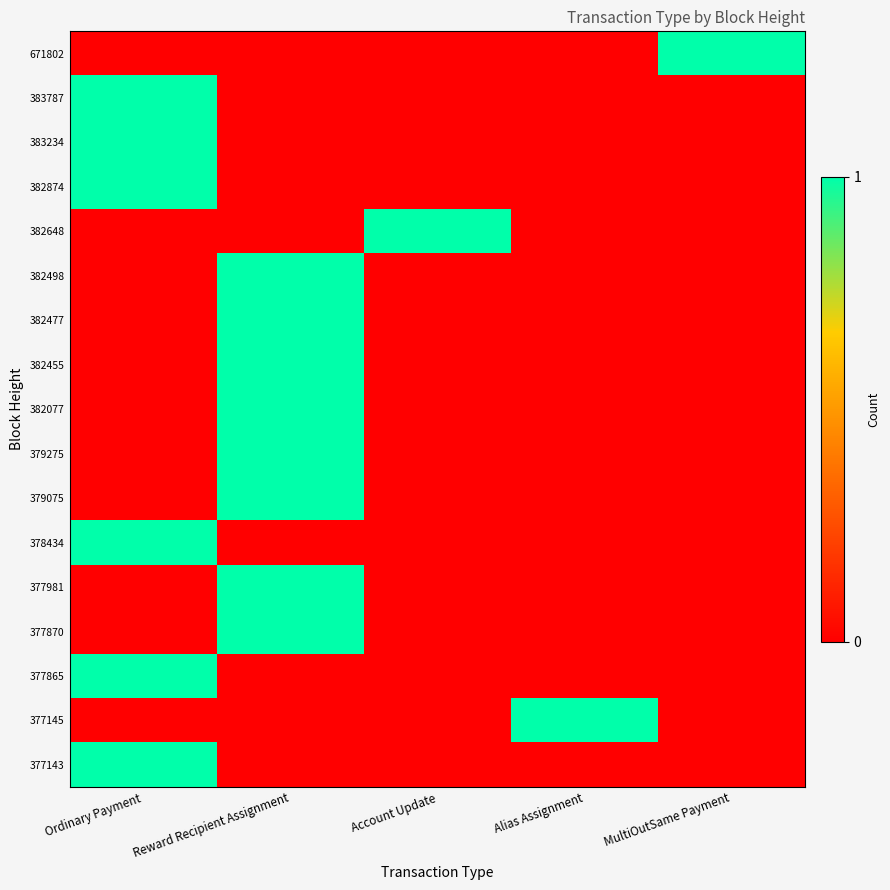

Rank the series at MultiOutSame Payment from lowest to highest value.

383787, 383234, 382874, 382648, 382498, 382477, 382455, 382077, 379275, 379075, 378434, 377981, 377870, 377865, 377145, 377143, 671802